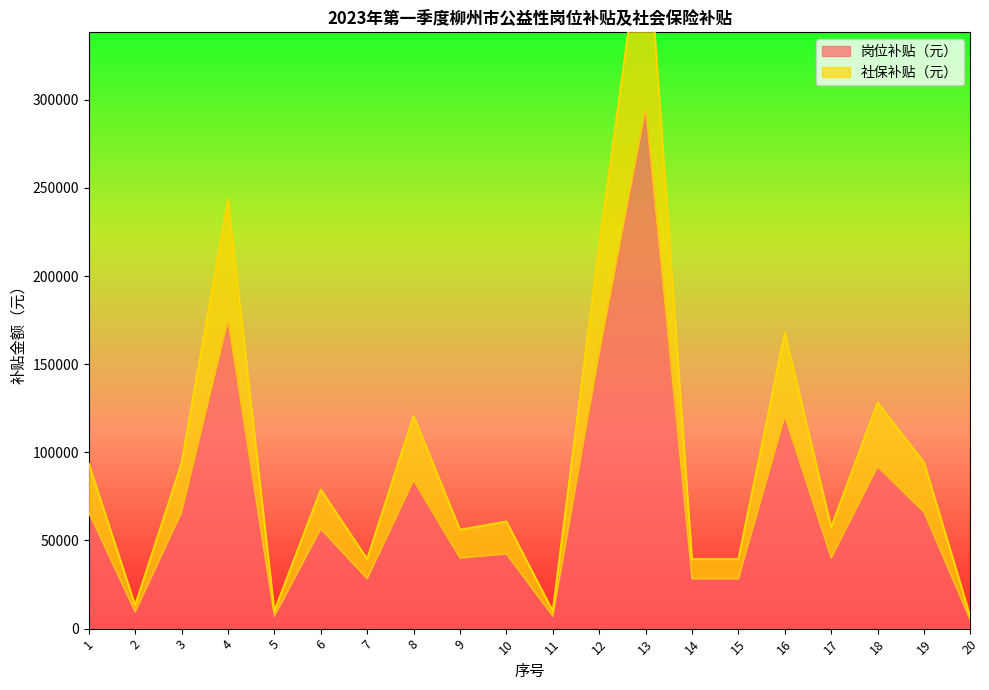

What are all the series names shown in the legend?

岗位补贴（元）, 社保补贴（元）